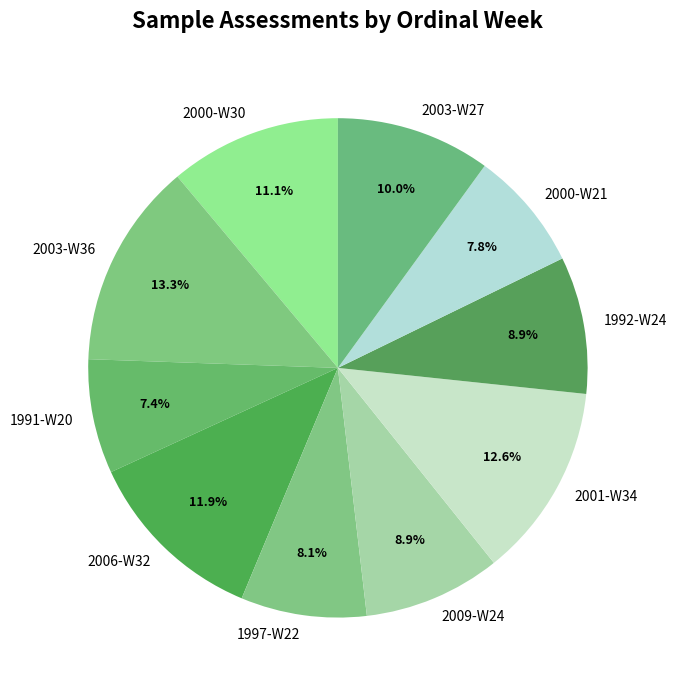

True or false: 2000-W21 accounts for 15% of the total.

False